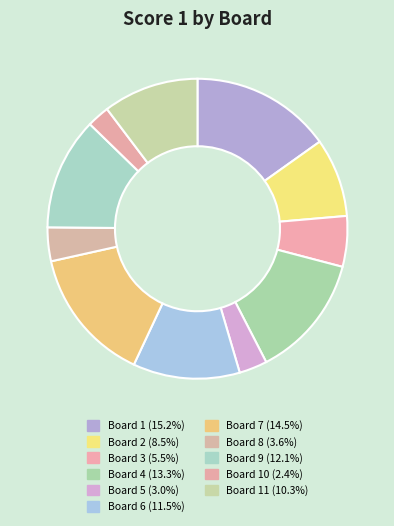

Count the number of slices in the pie.

11